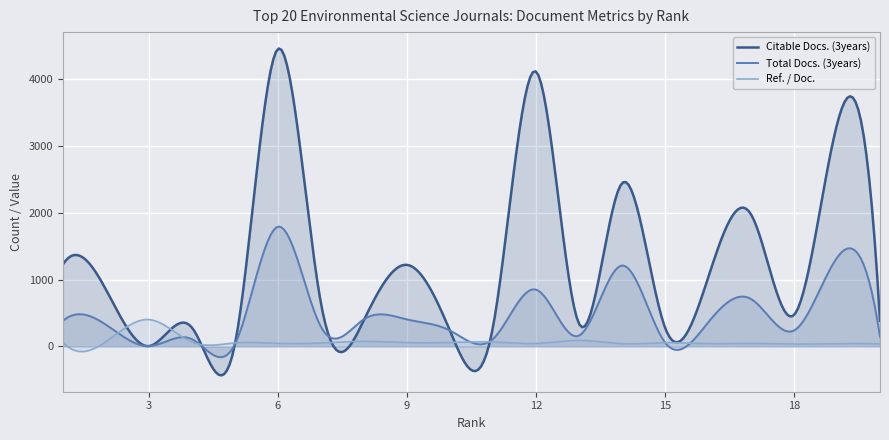

What is the difference between the maximum and minimum values in the Citable Docs. (3years) series?

4889.0